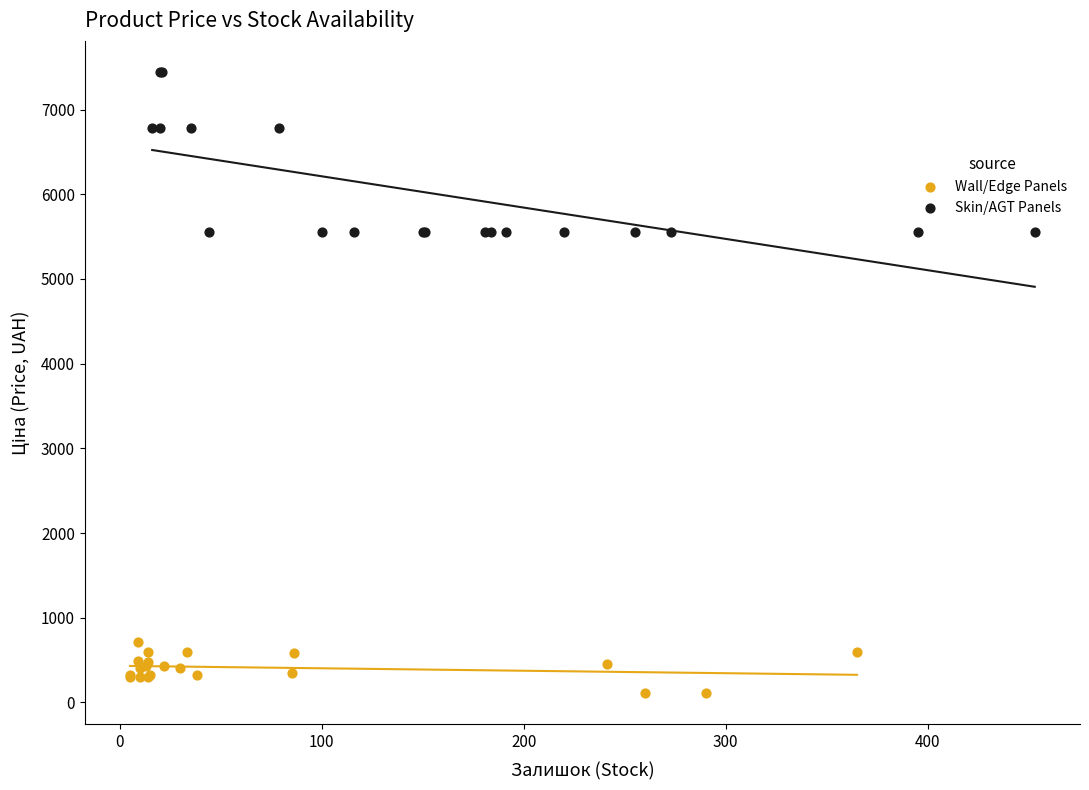

Which series contains the highest Y value?

Skin/AGT Panels